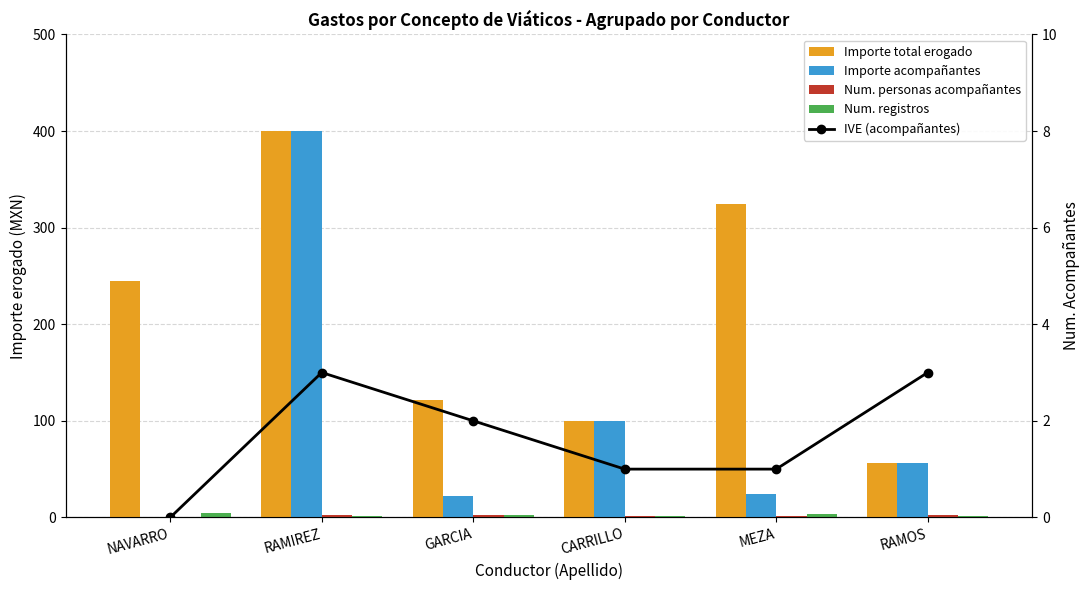

Is it true that Num. personas acompañantes equals 1 at MEZA?

True